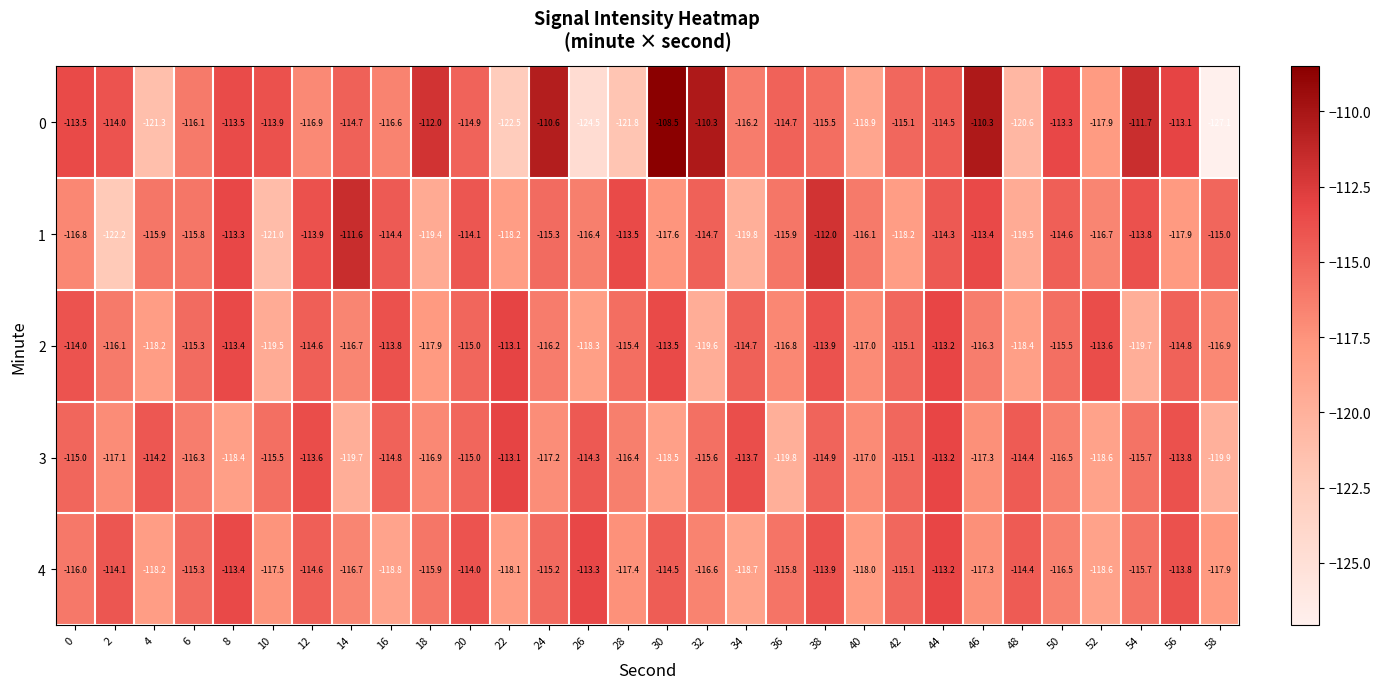

Where is 3 nearest to the value -116?

6